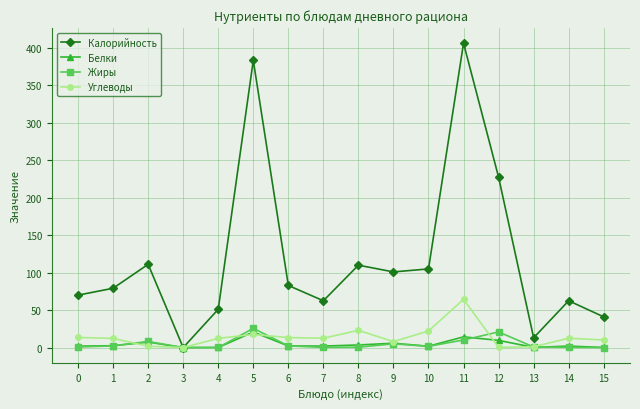

What is the sum of all Жиры values?

78.8